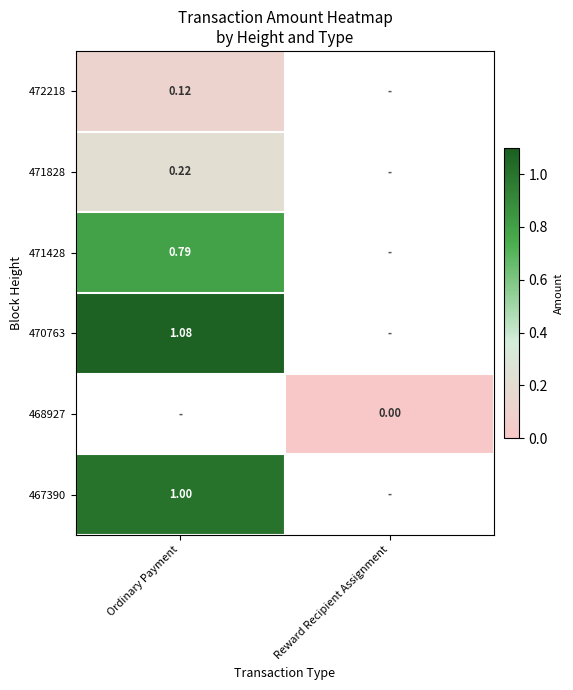

Between Reward Recipient Assignment and Ordinary Payment, which is larger?

Ordinary Payment